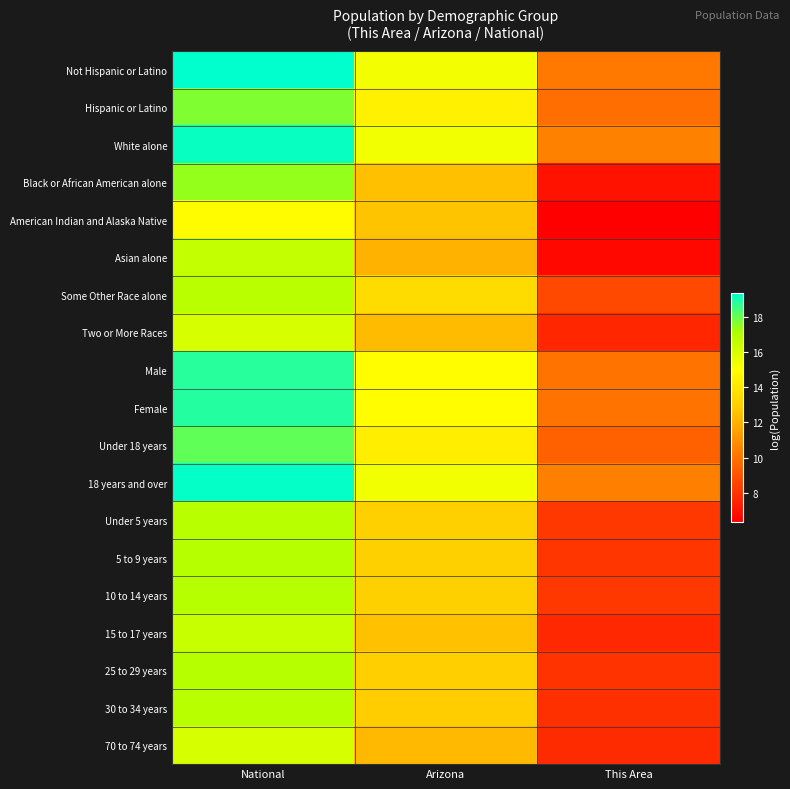

Reading left to right, transcribe all the data shown in this chart.

Not Hispanic or Latino: National=19.4	Arizona=15.3	This Area=10.2
Hispanic or Latino: National=17.7	Arizona=14.5	This Area=9.9
White alone: National=19.2	Arizona=15.4	This Area=10.5
Black or African American alone: National=17.5	Arizona=12.5	This Area=7.0
American Indian and Alaska Native: National=14.9	Arizona=12.6	This Area=6.3
Asian alone: National=16.5	Arizona=12.1	This Area=6.6
Some Other Race alone: National=16.8	Arizona=13.5	This Area=8.7
Two or More Races: National=16.0	Arizona=12.3	This Area=7.6
Male: National=18.8	Arizona=15.0	This Area=10.1
Female: National=18.9	Arizona=15.0	This Area=10.1
Under 18 years: National=18.1	Arizona=14.3	This Area=9.4
18 years and over: National=19.3	Arizona=15.4	This Area=10.4
Under 5 years: National=16.8	Arizona=13.0	This Area=8.1
5 to 9 years: National=16.8	Arizona=13.0	This Area=8.1
10 to 14 years: National=16.8	Arizona=13.0	This Area=8.1
15 to 17 years: National=16.4	Arizona=12.5	This Area=7.6
25 to 29 years: National=16.9	Arizona=13.0	This Area=8.0
30 to 34 years: National=16.8	Arizona=12.9	This Area=7.9
70 to 74 years: National=16.0	Arizona=12.3	This Area=7.7